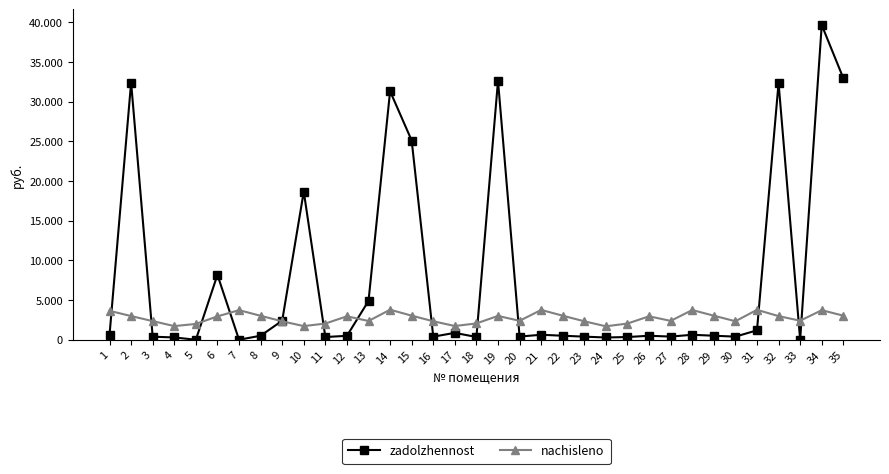

Reading left to right, what are all the values shown in this chart?

zadolzhennost: 1=606.6	2=32404.5	3=382.9	4=286.1	5=0.0	6=8172.9	7=0.0	8=502.6	9=2392.2	10=18665.5	11=339.8	12=491.6	13=4885.5	14=31308.1	15=25094.7	16=387.6	17=864.1	18=342.3	19=32623.1	20=396.9	21=625.9	22=503.5	23=386.8	24=281.9	25=339.8	26=498.5	27=396.0	28=623.4	29=504.2	30=388.5	31=1187.2	32=32349.7	33=0.0	34=39647.1	35=32951.9
nachisleno: 1=3639.6	2=2980.1	3=2345.8	4=1716.6	5=1988.5	6=2939.9	7=3725.2	8=3015.4	9=2320.7	10=1716.6	11=2038.8	12=2949.9	13=2360.9	14=3780.5	15=3030.5	16=2325.7	17=1726.7	18=2053.9	19=3000.2	20=2381.1	21=3755.3	22=3025.4	23=2320.7	24=1691.4	25=2038.8	26=2949.9	27=2376.1	28=3740.3	29=3025.4	30=2330.8	31=3765.4	32=2975.1	33=2396.2	34=3720.1	35=3030.5